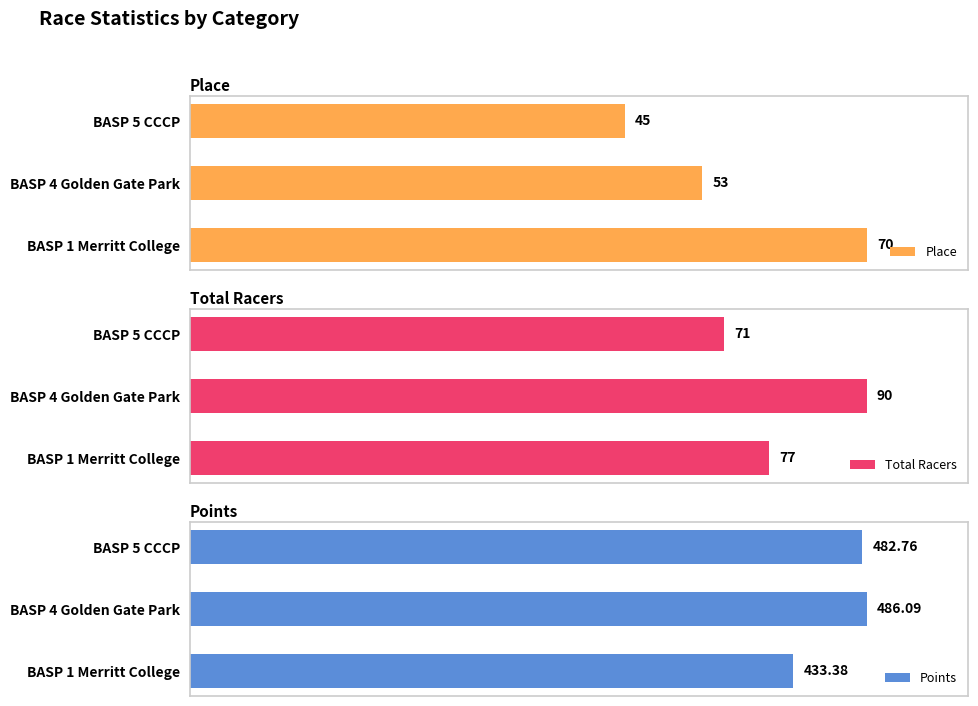

List the series in order of their overall mean, lowest first.

Place, Total Racers, Points